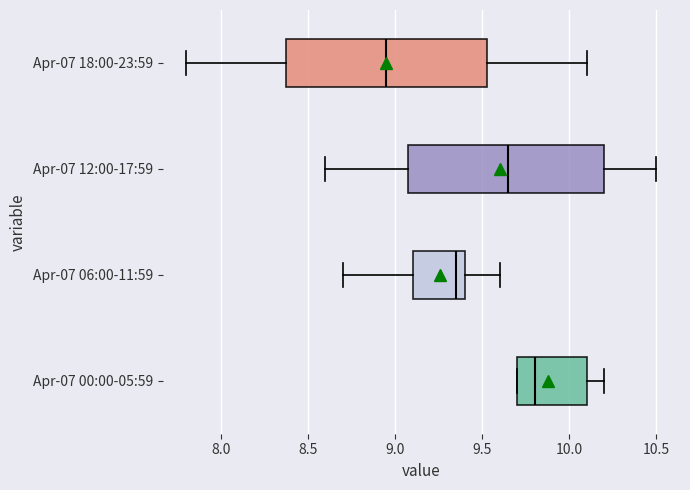

Reading bottom to top, read every box against the x-axis: the position of its median line, the range the box covers, and the ends of its whiskers. The values are not printed on the chart, so give them approximately, as read against the axis.

Apr-07 00:00-05:59: median 9.80, box 9.70 to 10.10, whiskers 9.70 to 10.20
Apr-07 06:00-11:59: median 9.35, box 9.10 to 9.40, whiskers 8.70 to 9.60
Apr-07 12:00-17:59: median 9.65, box 9.10 to 10.20, whiskers 8.60 to 10.50
Apr-07 18:00-23:59: median 8.95, box 8.40 to 9.55, whiskers 7.80 to 10.10